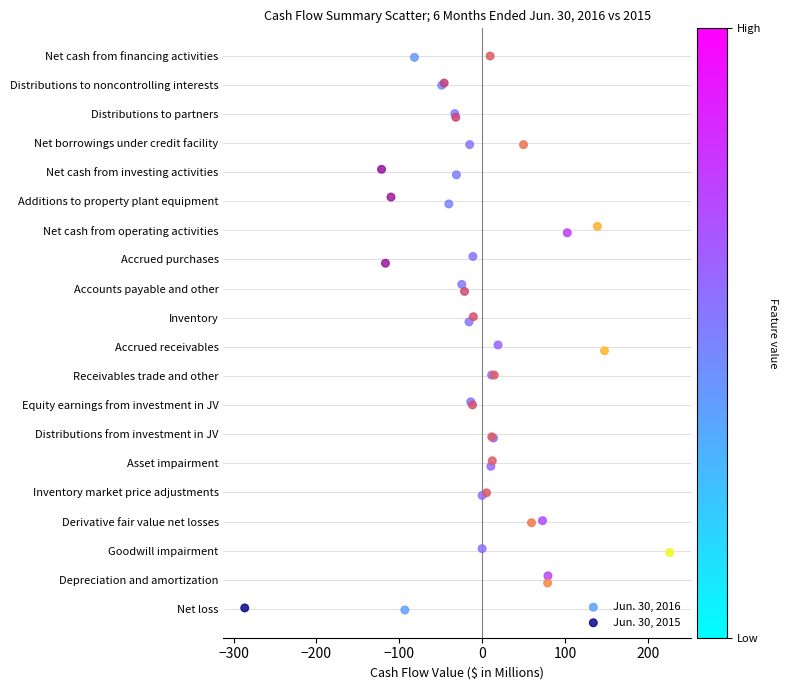

What are all the series names shown in the legend?

Jun. 30, 2016, Jun. 30, 2015